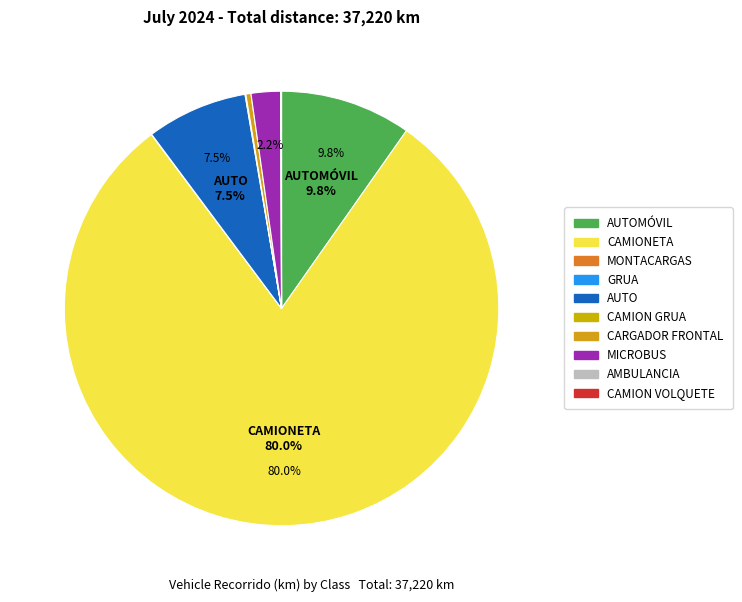

What is the largest slice in the pie chart?

CAMIONETA